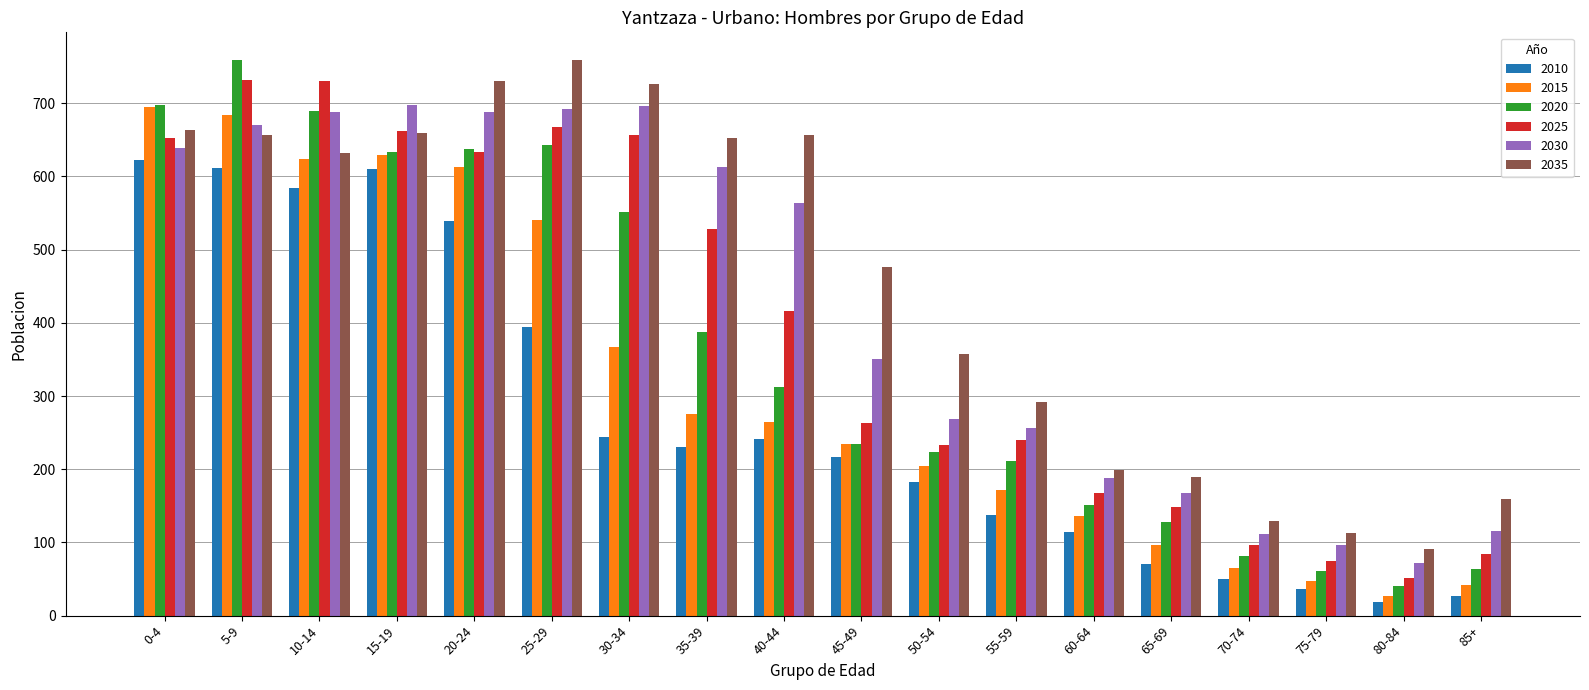

What is the label of the 10th bar from the left?

45-49